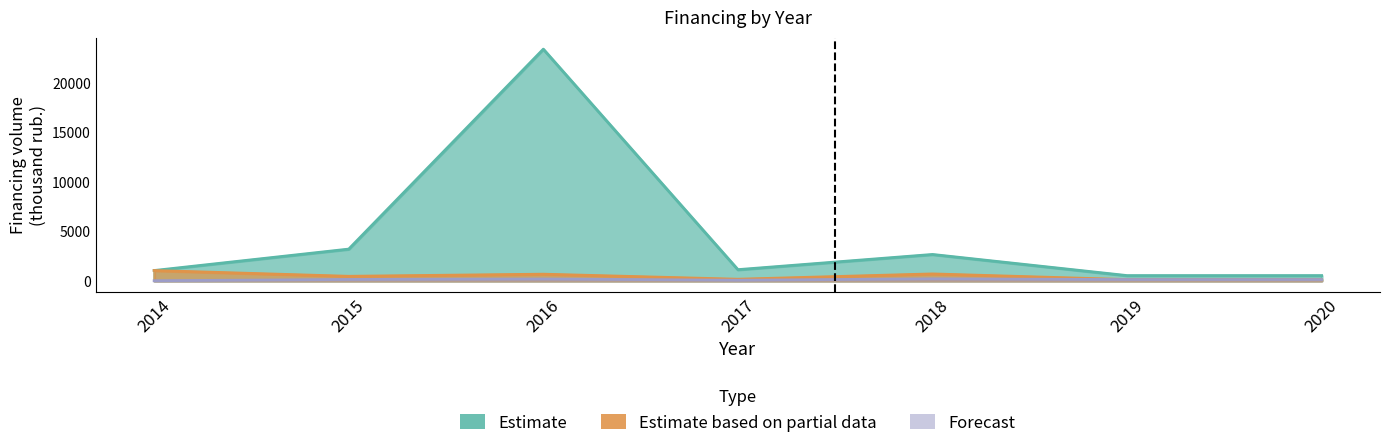

Read the Estimate value at 2014.

1035.0